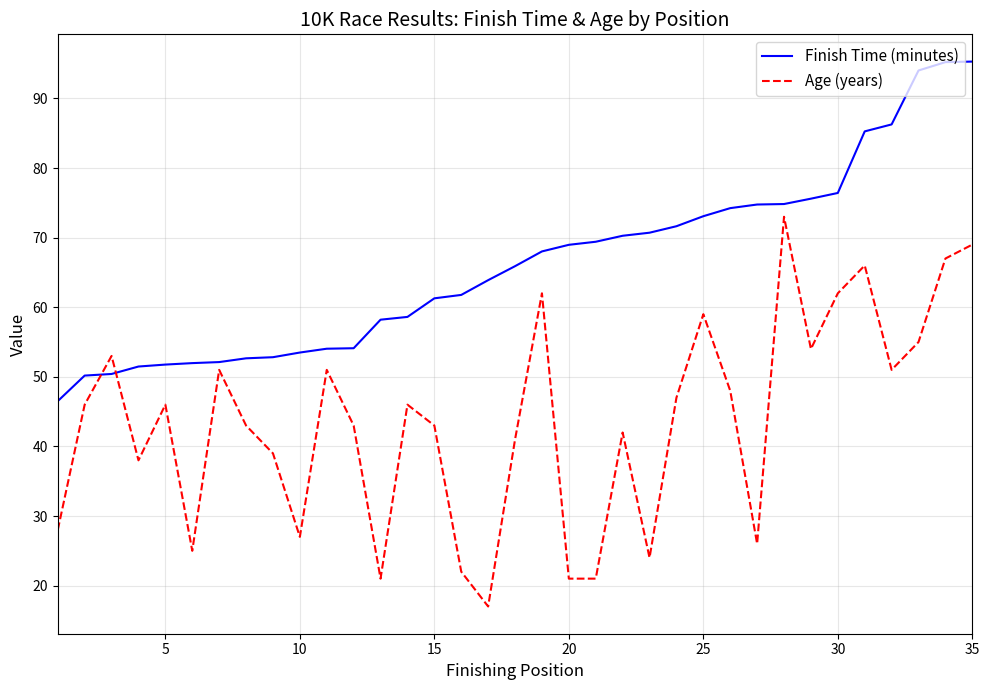

What is the difference between the maximum and minimum values in the Age (years) series?

56.0